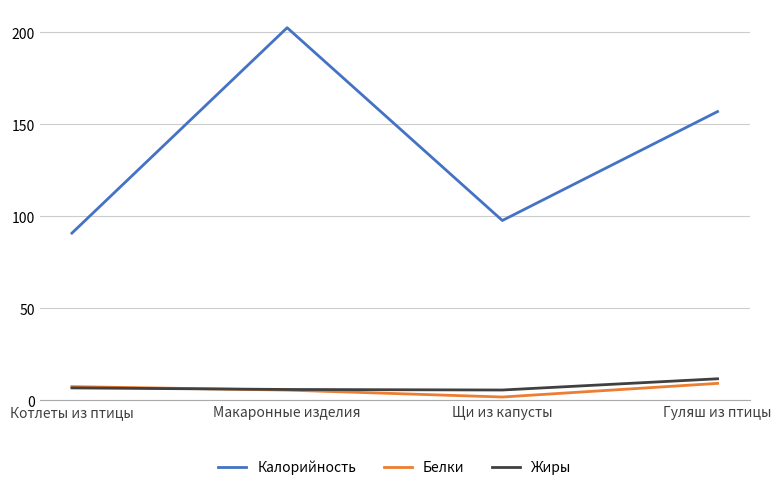

How many intersections are there between Белки and Жиры?

1